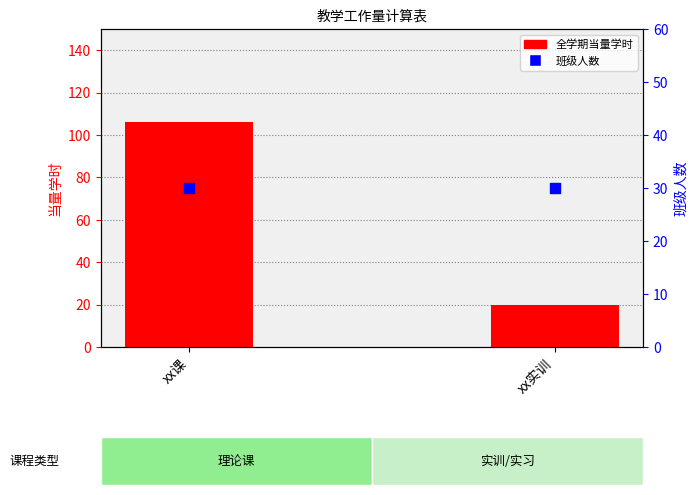

Is the value of 班级人数 at xx实训 greater than the value of 全学期当量学时 at xx实训?

Yes